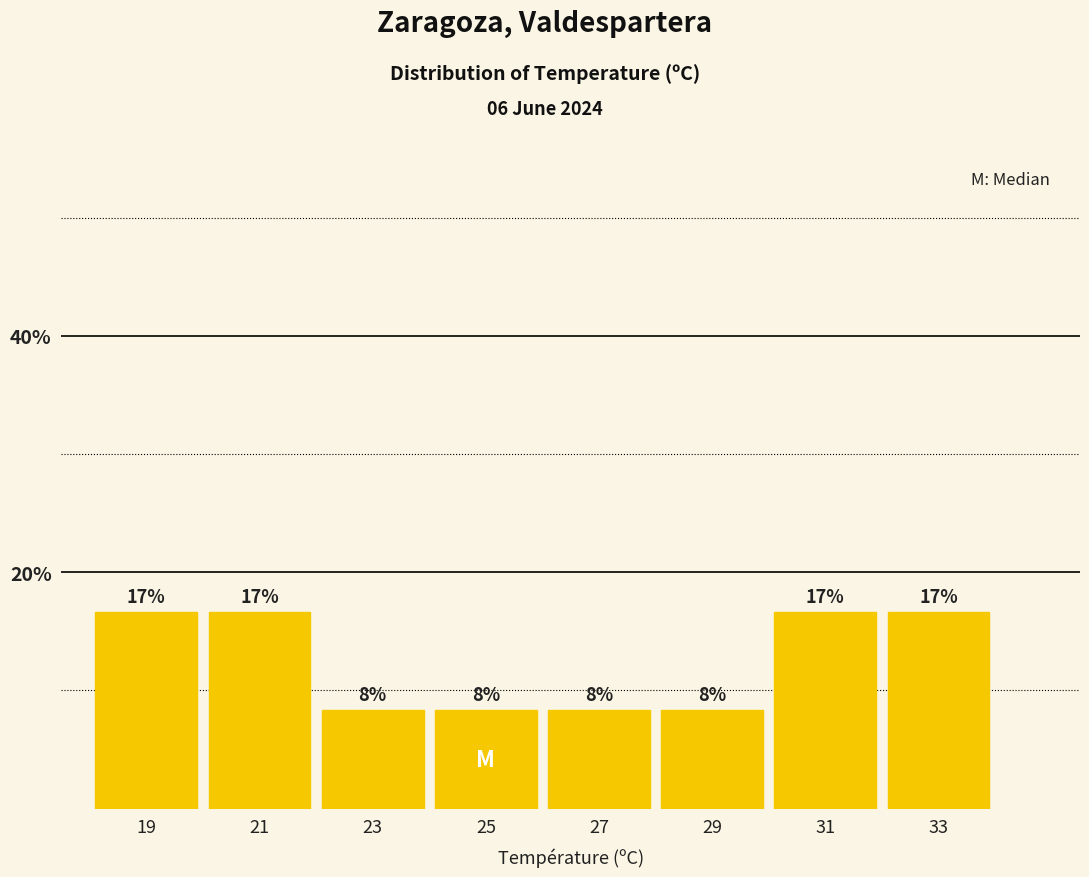

How many bars are there in total?

8